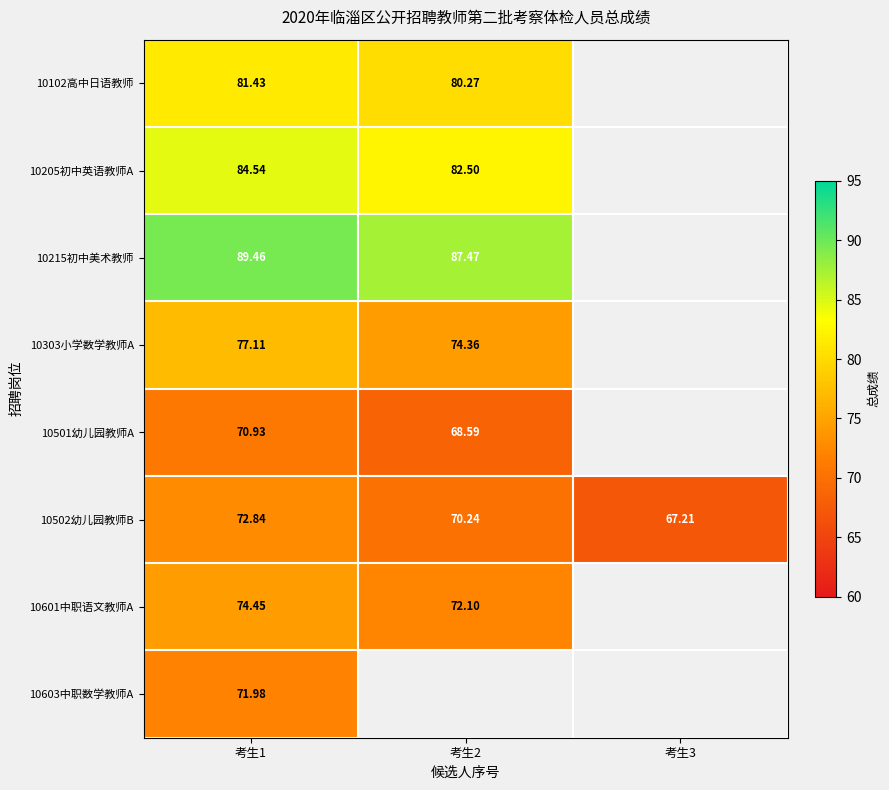

What is the total value across all series at 考生1?

622.7